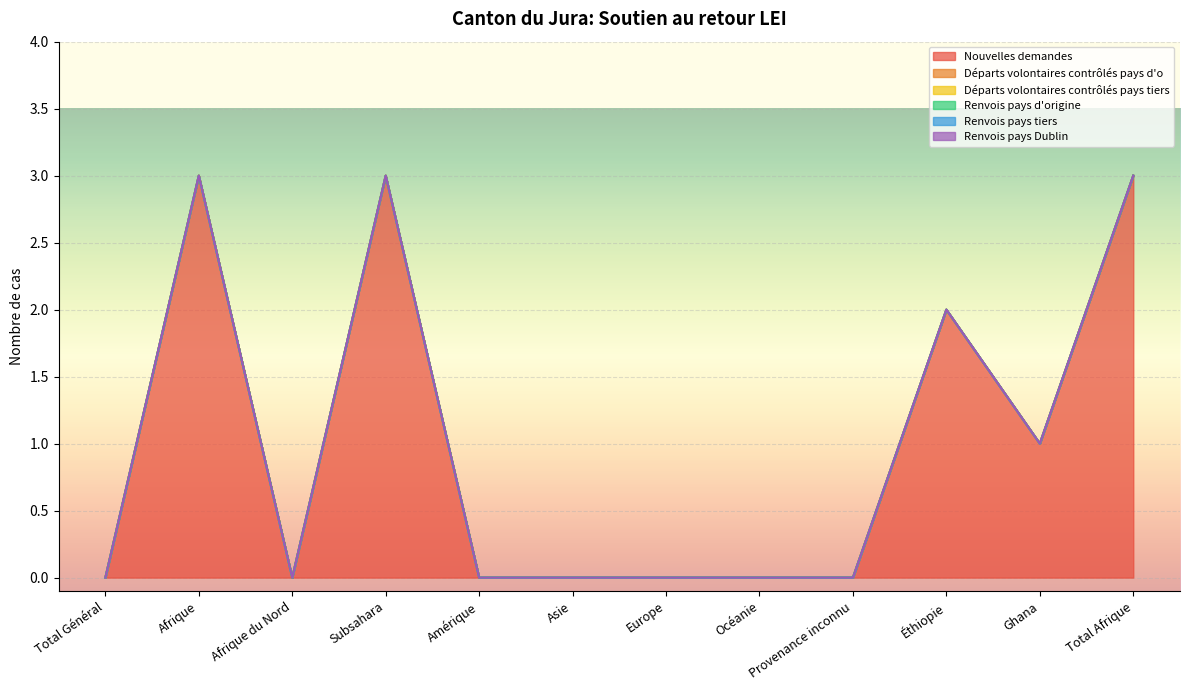

True or false: Nouvelles demandes and Renvois pays d'origine intersect in this chart.

False